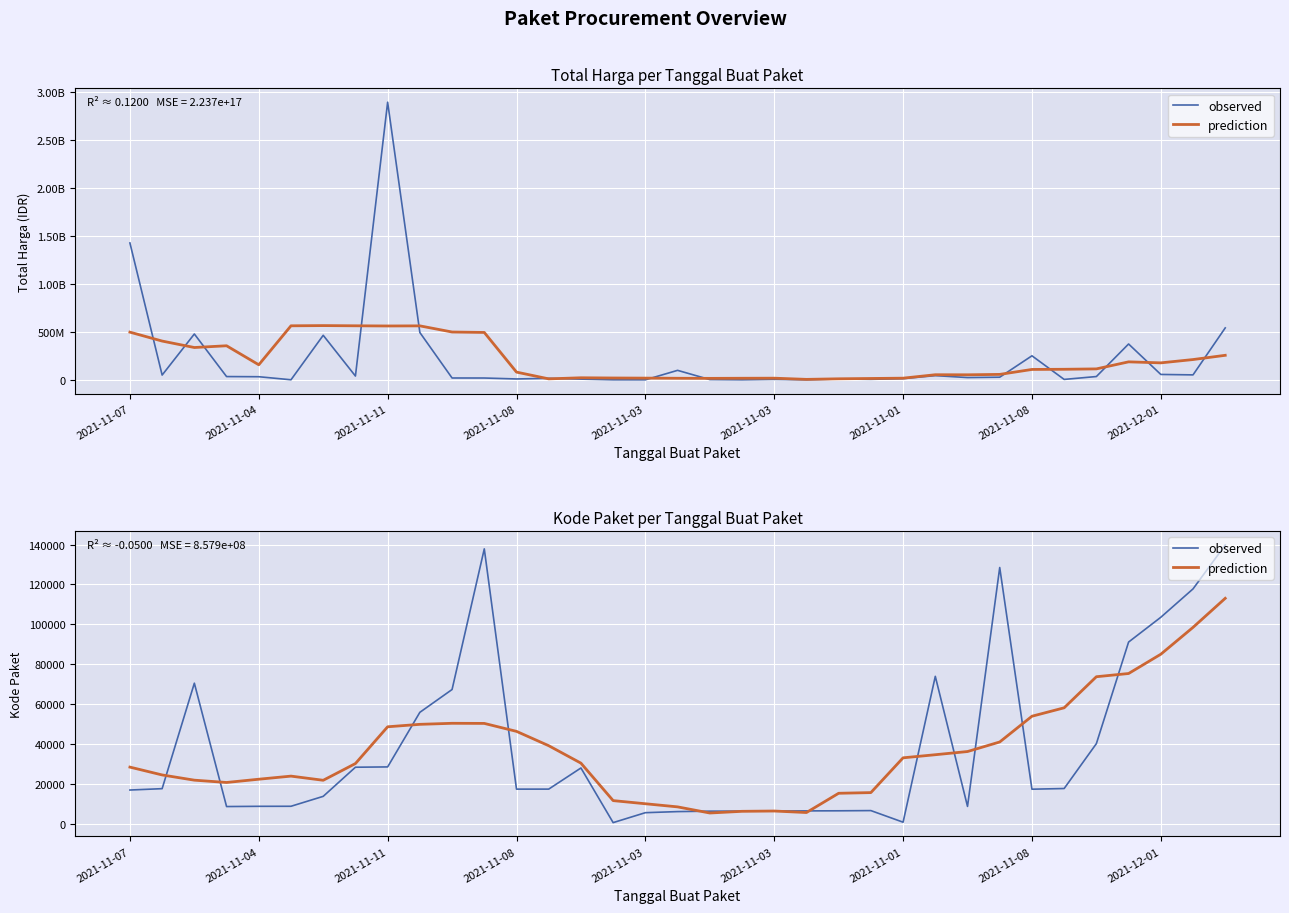

What is the minimum value shown in the chart?

464.0